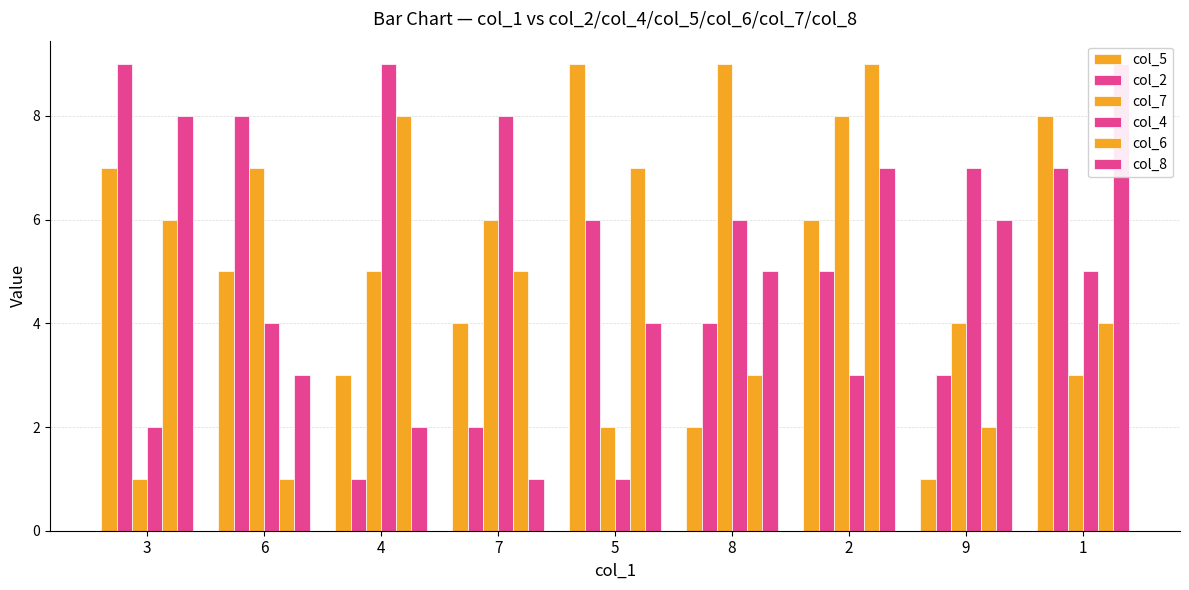

At 1, list the series in order from smallest to largest.

col_7, col_6, col_4, col_2, col_5, col_8